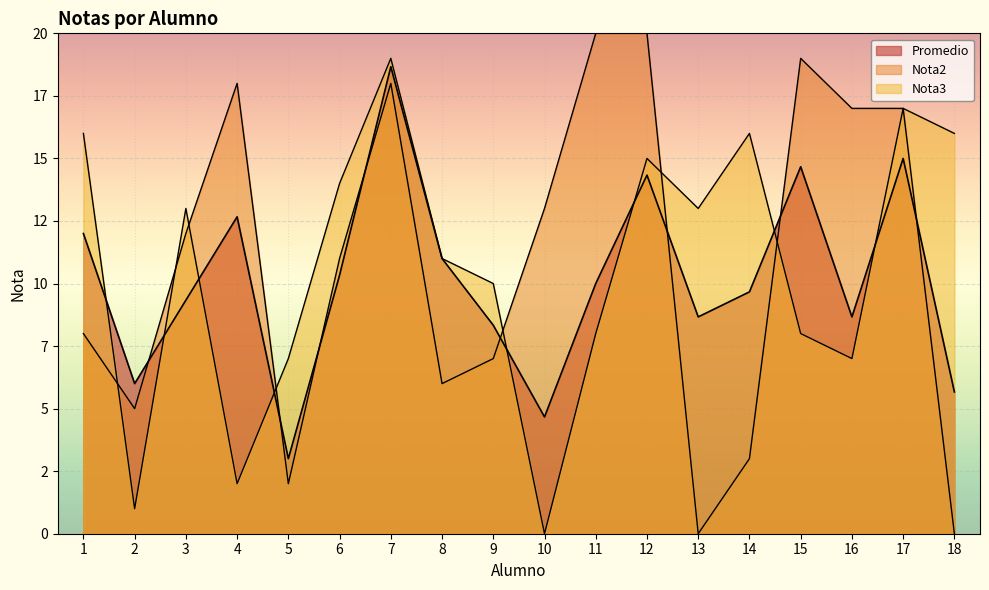

What is the approximate value of Nota2 at 2?

5.0